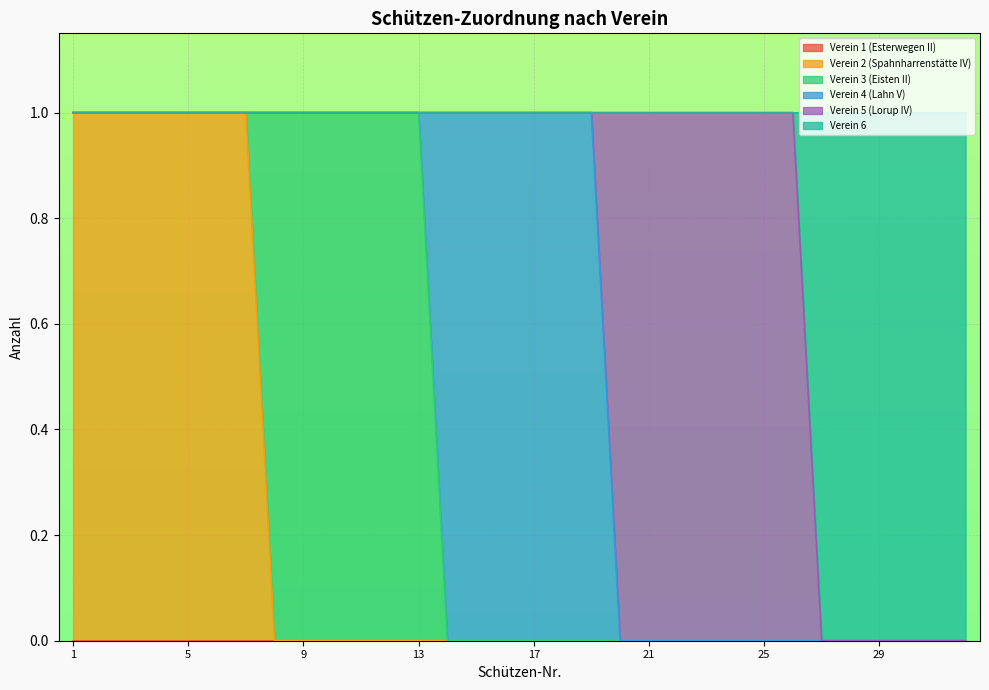

Between 28 and 18, which is larger?

28